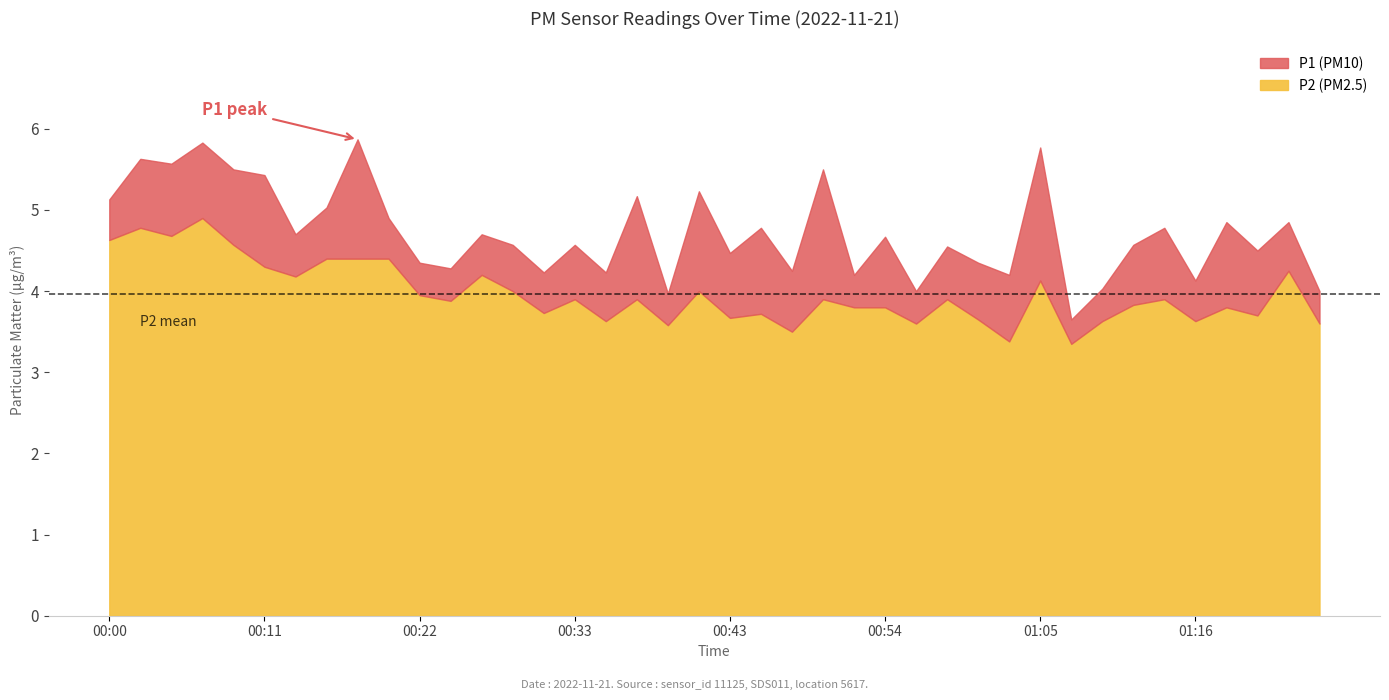

Count the number of categories in the chart.

40